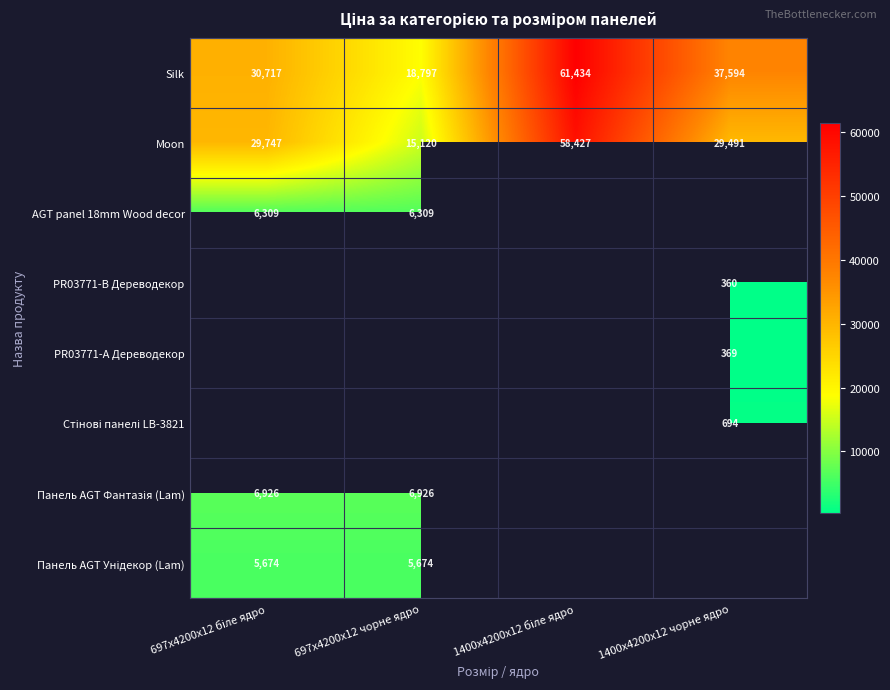

List the labels in order of Moon value, smallest first.

697x4200x12 чорне ядро, 1400x4200x12 чорне ядро, 697x4200x12 біле ядро, 1400x4200x12 біле ядро